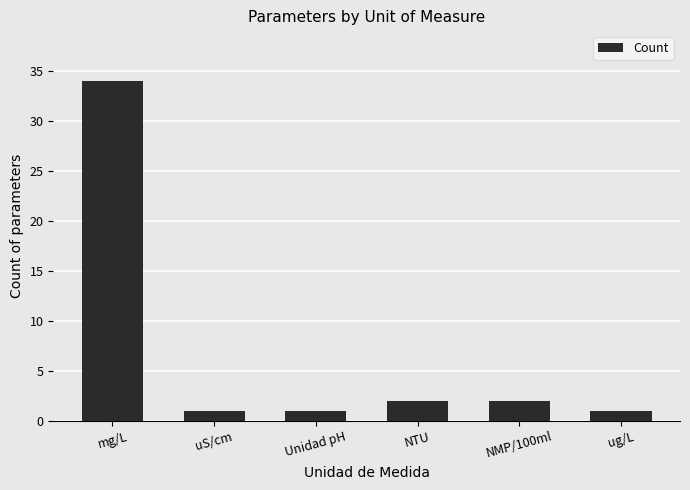

Which label corresponds to the largest value in the chart?

mg/L